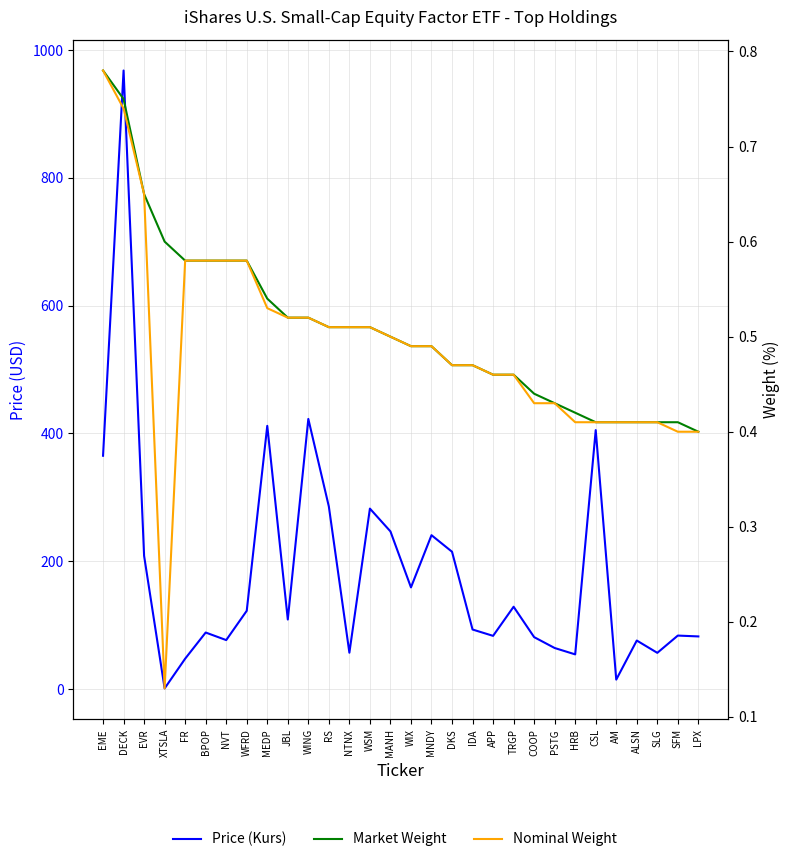

True or false: Price (Kurs) and Market Weight cross at least once.

False